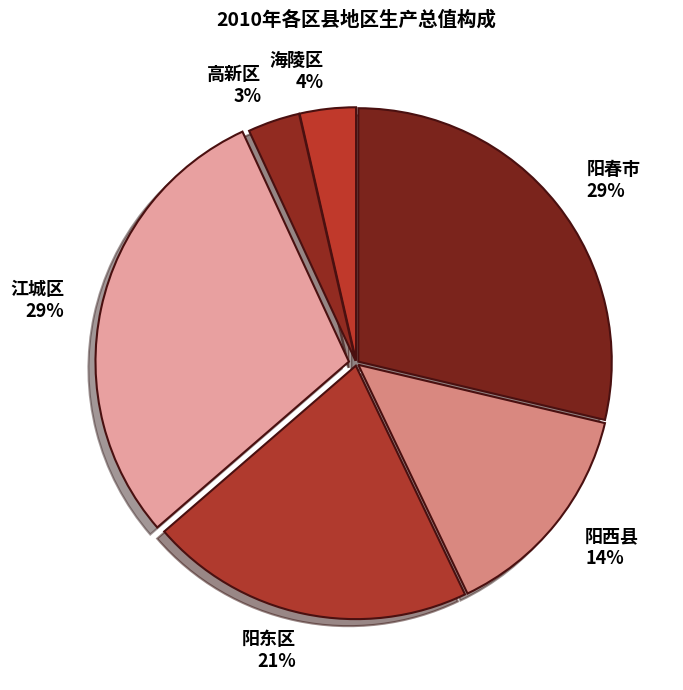

The 阳西县 slice represents 14% of the pie. True or false?

True